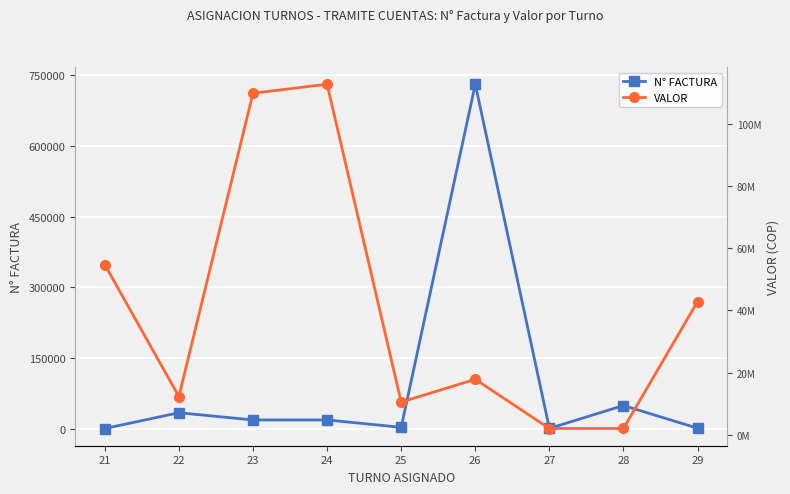

Reading left to right, transcribe all the data shown in this chart.

N° FACTURA: 21=53.0	22=33546.0	23=18217.0	24=18218.0	25=2564.0	26=731395.0	27=335.0	28=48906.0	29=663.0
VALOR: 21=54695084.7	22=12265900.0	23=109821748.6	24=112716192.9	25=10495680.0	26=17828159.0	27=1996258.8	28=2009366.6	29=42816438.0